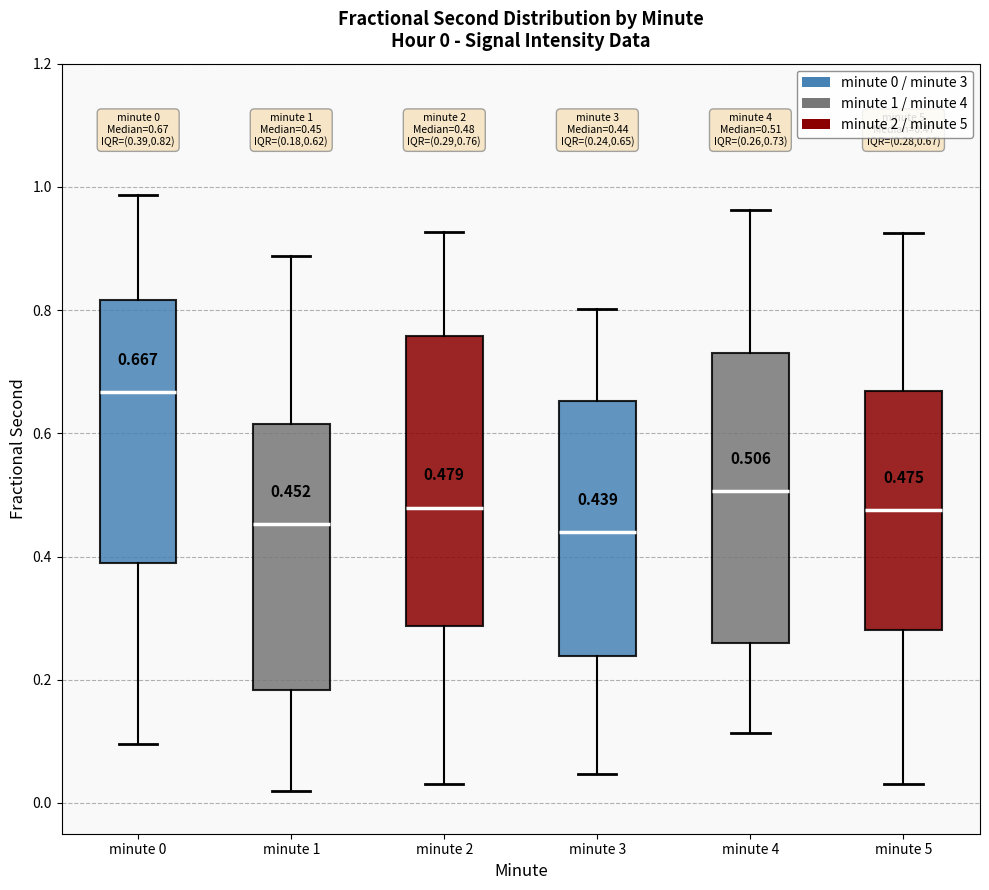

Which box has the highest median line?

minute 0